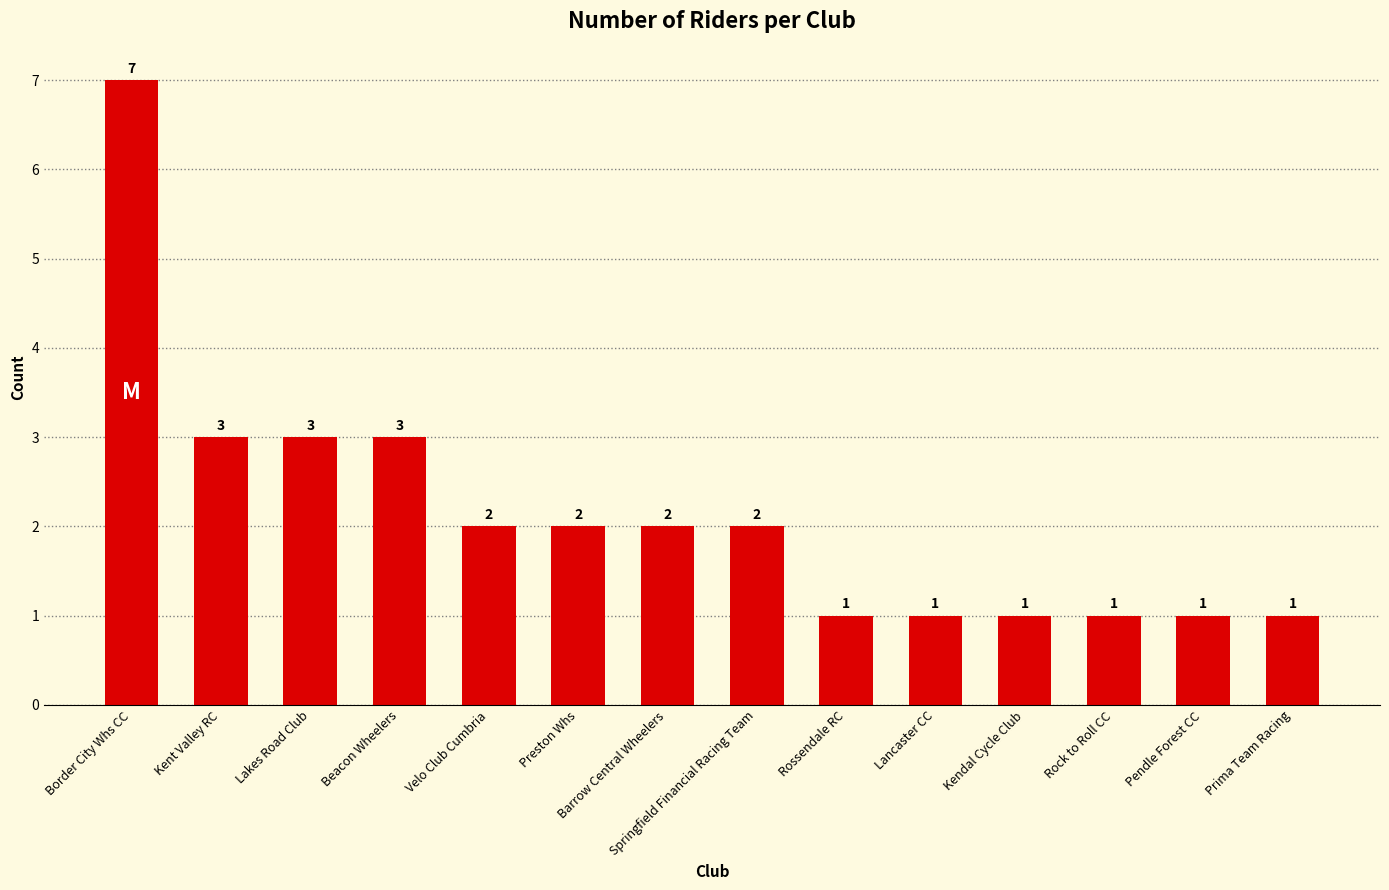

What is the sum of all values?

30